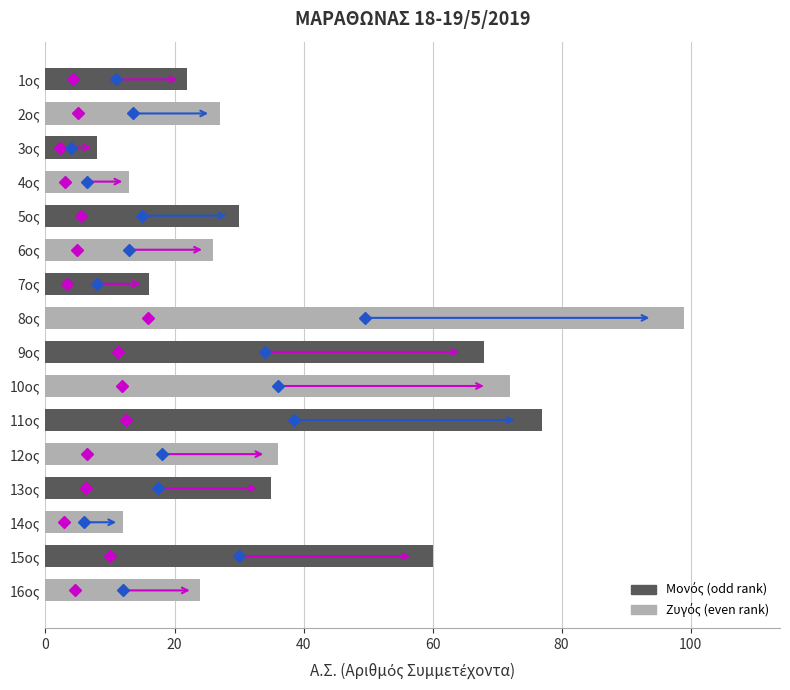

Reading bottom to top, extract all data points from this chart.

16ος=24	15ος=60	14ος=12	13ος=35	12ος=36	11ος=77	10ος=72	9ος=68	8ος=99	7ος=16	6ος=26	5ος=30	4ος=13	3ος=8	2ος=27	1ος=22